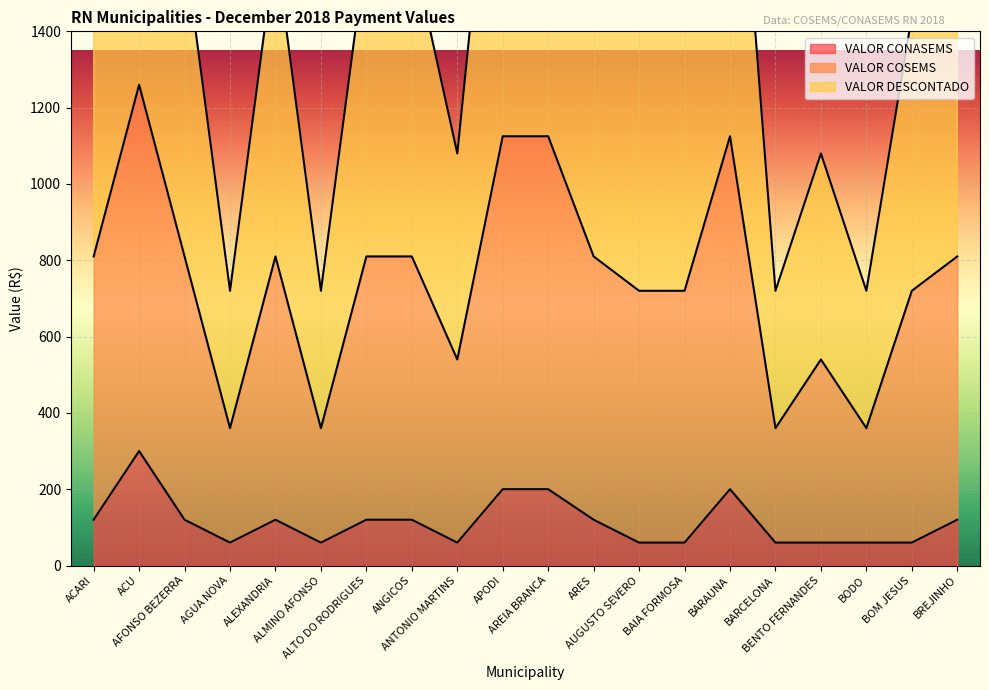

Which has a higher value, AGUA NOVA or AUGUSTO SEVERO?

AGUA NOVA